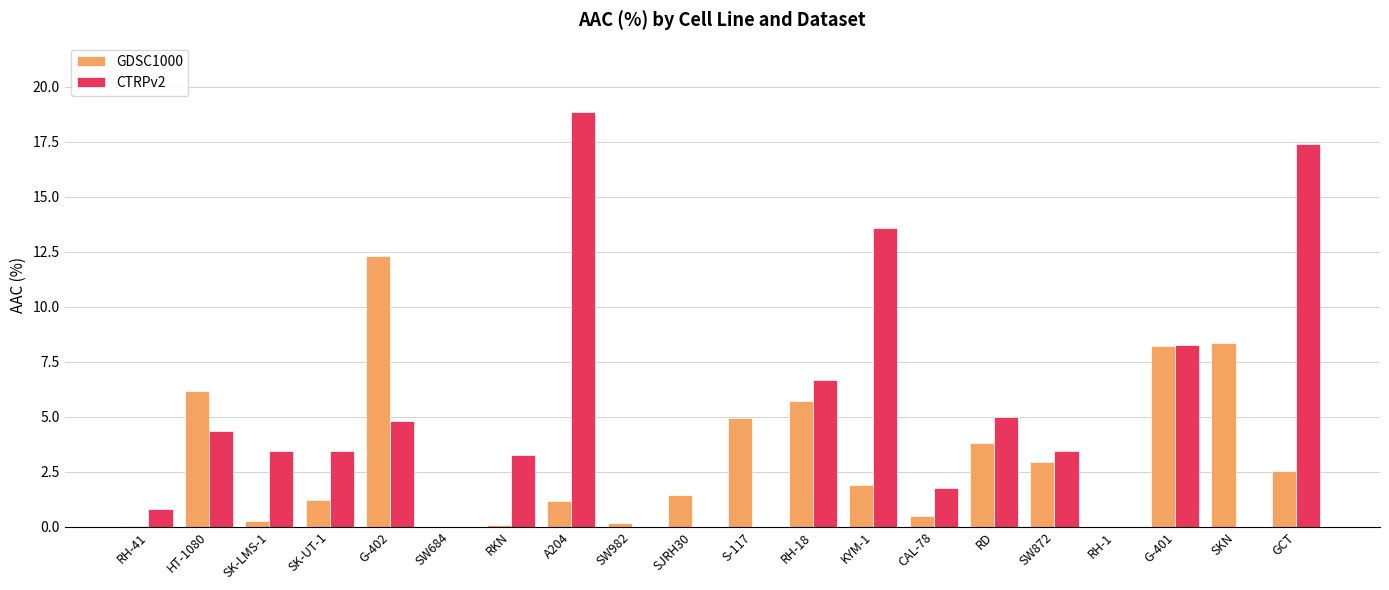

Which label corresponds to the largest value in the chart?

A204